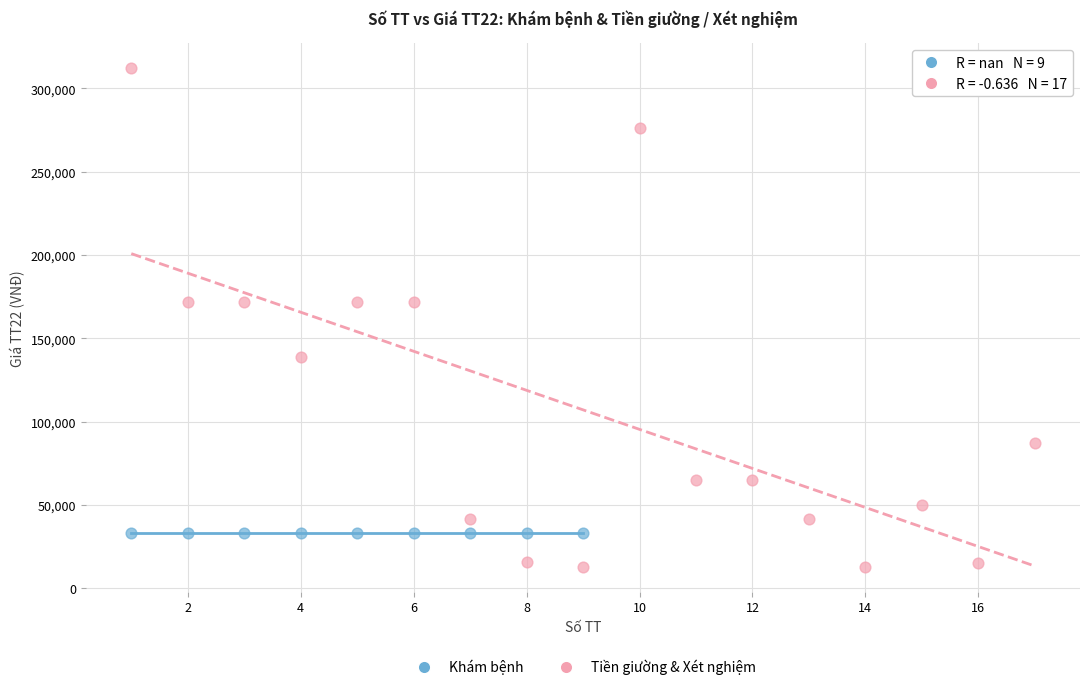

Which series reaches the minimum Y coordinate?

Tiền giường & Xét nghiệm